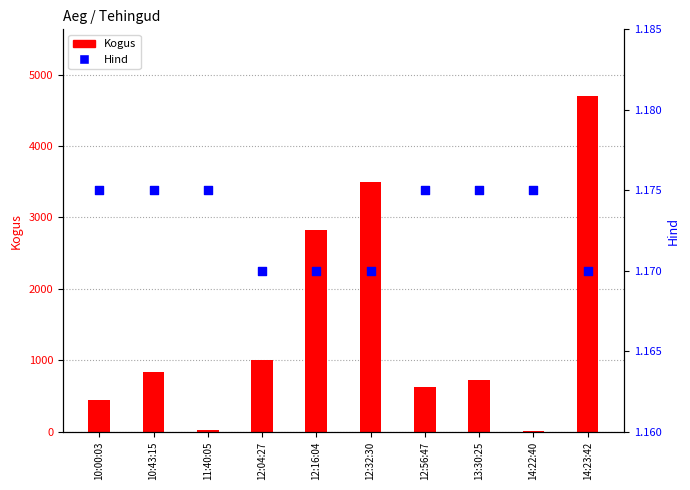

Which series has the largest total across all categories?

Kogus